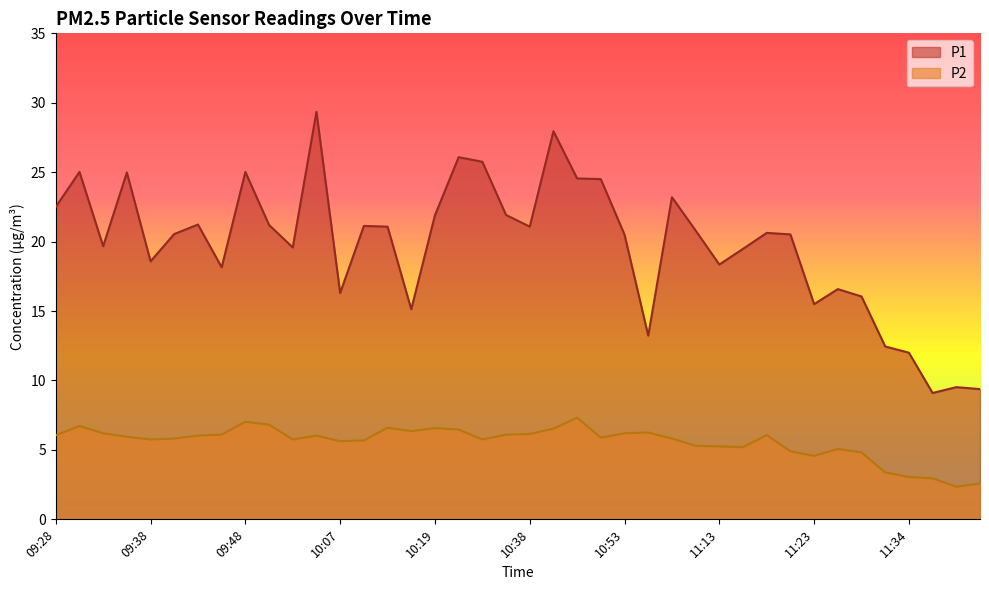

Does the chart have visible grid lines?

No